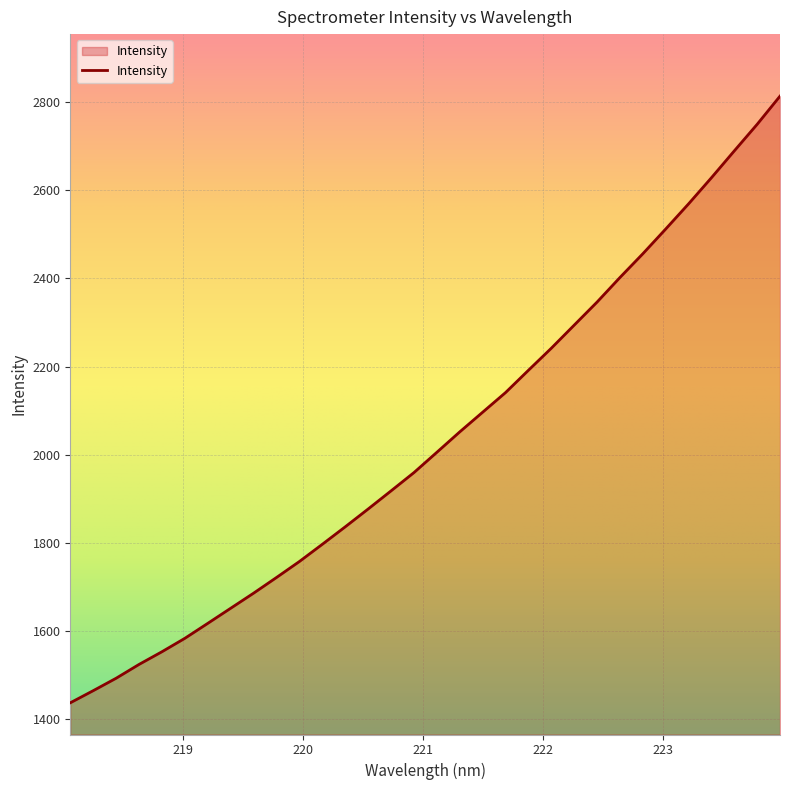

What is the smallest value displayed?

1437.5